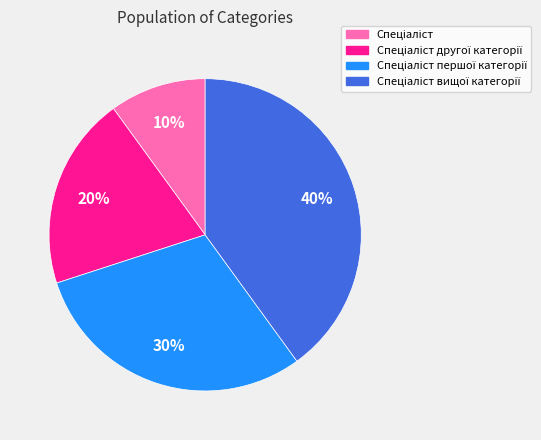

To the nearest percent, what is the average slice percentage?

25%